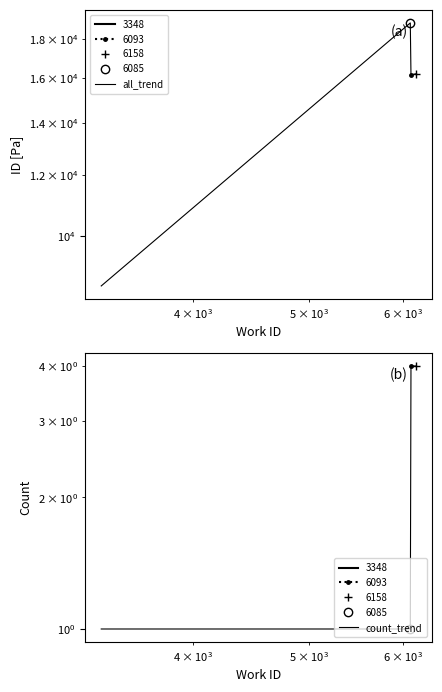

What is the maximum value shown in the chart?

18871.0